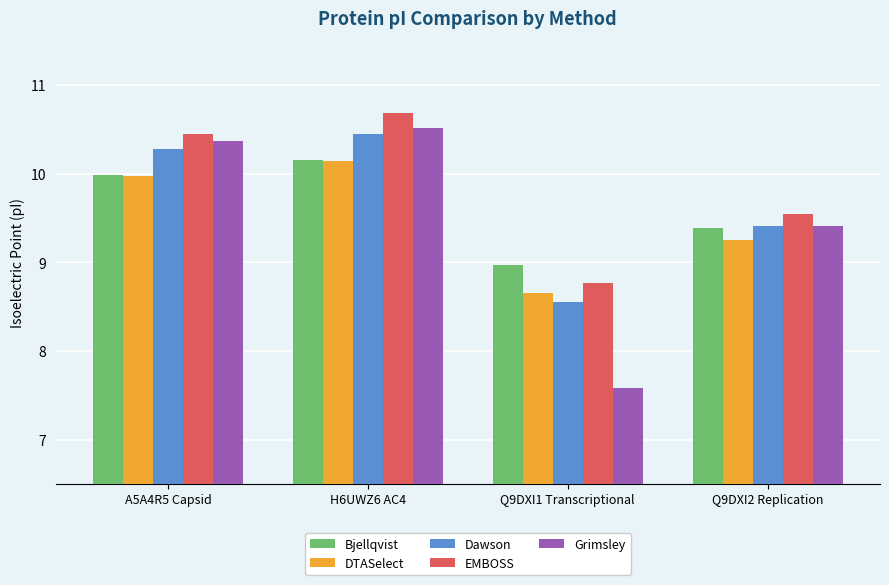

What is the value of the Dawson bar at the 1st from the left?

10.3